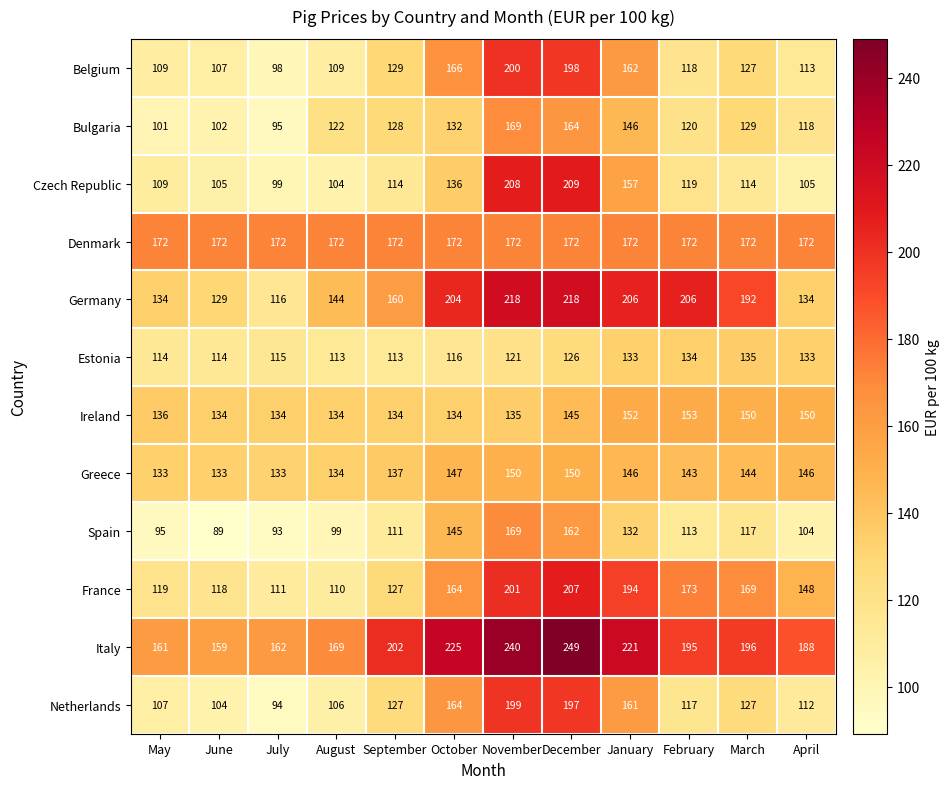

Which series has the largest total across all categories?

Italy